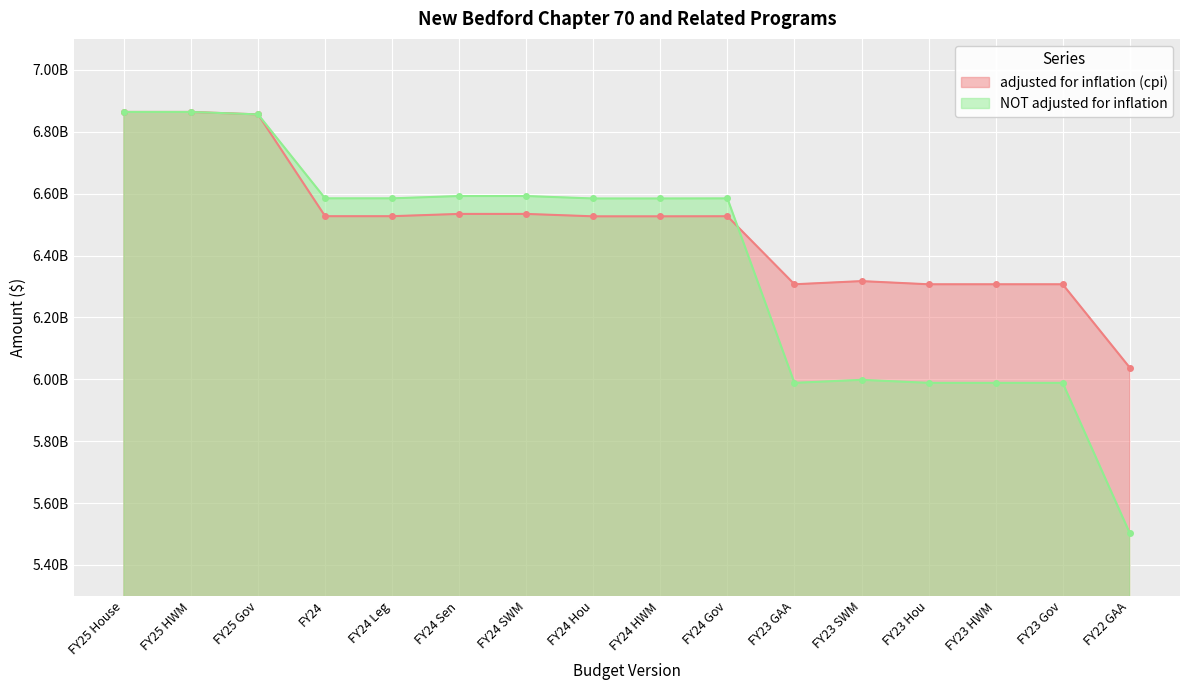

At which category does adjusted for inflation (cpi) reach its first local valley?

FY23 GAA